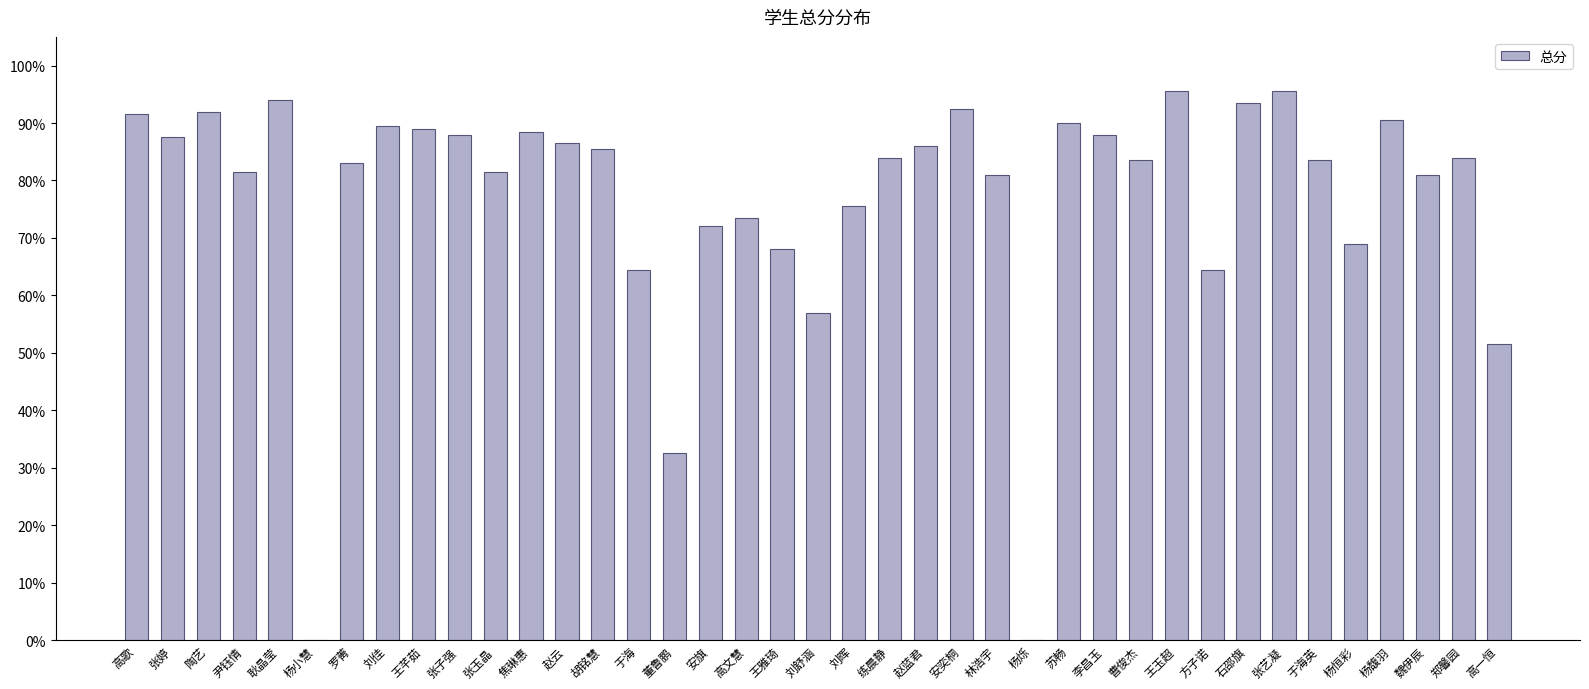

Reading left to right, list all the values displayed in this chart.

高歌=0.9	张婷=0.9	陶艺=0.9	尹钰情=0.8	耿晶莹=0.9	杨小慧=0.0	罗菁=0.8	刘佳=0.9	王芊茹=0.9	张子强=0.9	张玉晶=0.8	焦琳惠=0.9	赵云=0.9	胡铭慧=0.9	于海=0.6	董鲁鹏=0.3	安旗=0.7	高文慧=0.7	王雅琦=0.7	刘舒涵=0.6	刘晖=0.8	练晨静=0.8	赵蓝君=0.9	安奕桐=0.9	林浩宇=0.8	杨烁=0.0	苏畅=0.9	李昌玉=0.9	曹俊杰=0.8	王玉超=1.0	方子诺=0.6	石邵旗=0.9	张艺凝=1.0	于海英=0.8	杨恒彩=0.7	杨馥羽=0.9	魏伊辰=0.8	郑馨园=0.8	高一恒=0.5